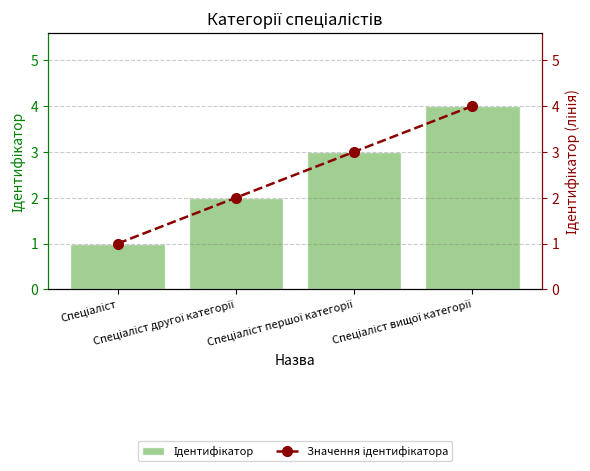

Where does the Значення ідентифікатора series first go above 3?

Спеціаліст вищої категорії